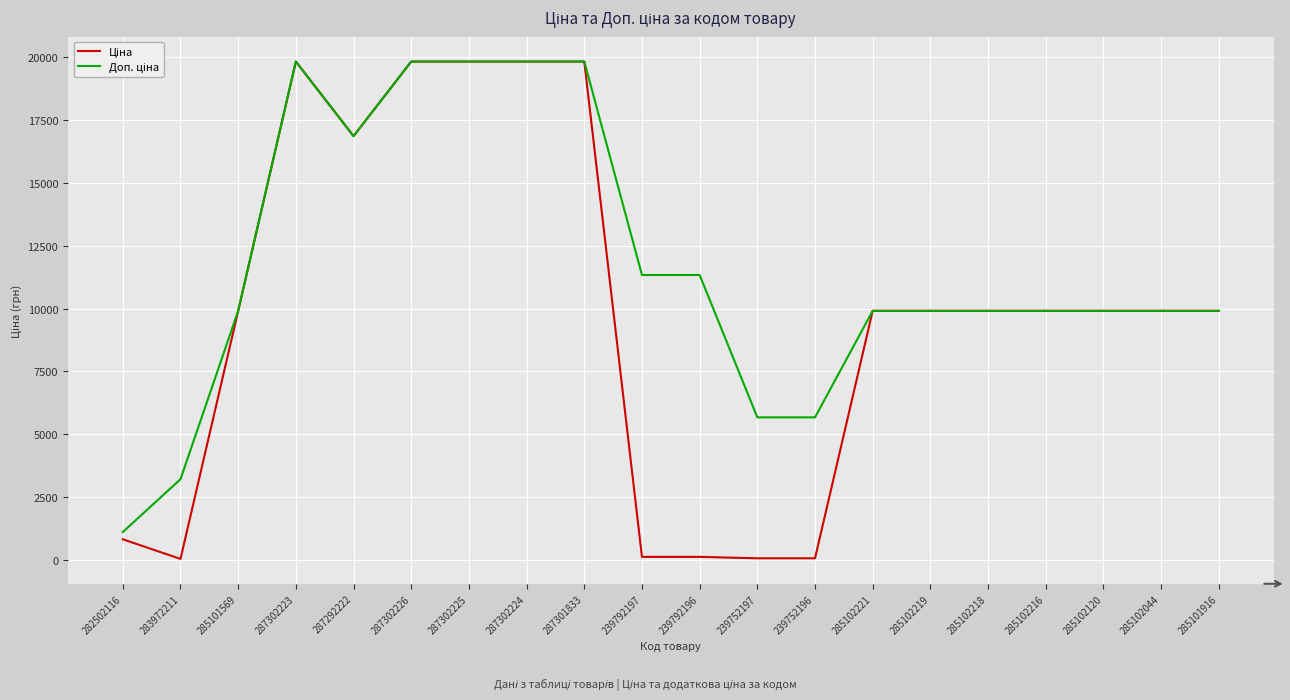

What is the greatest value displayed?

19831.1